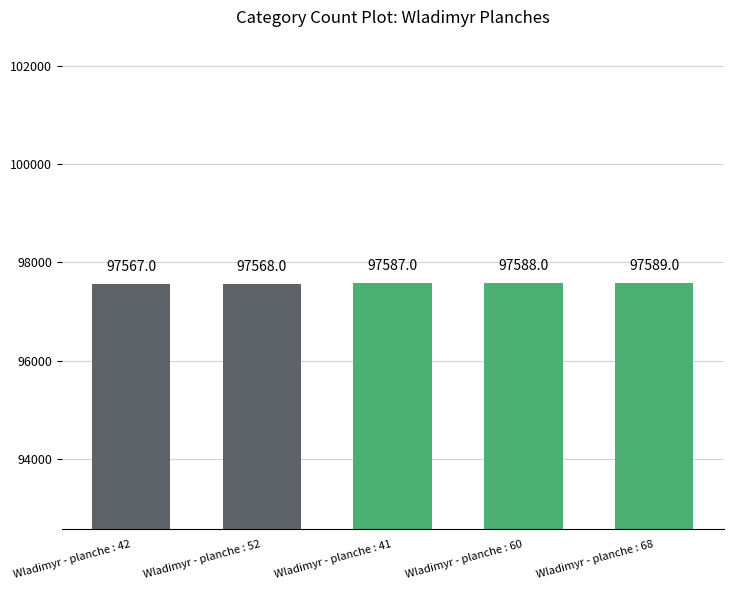

What is the value of the 5th bar from the left?

97589